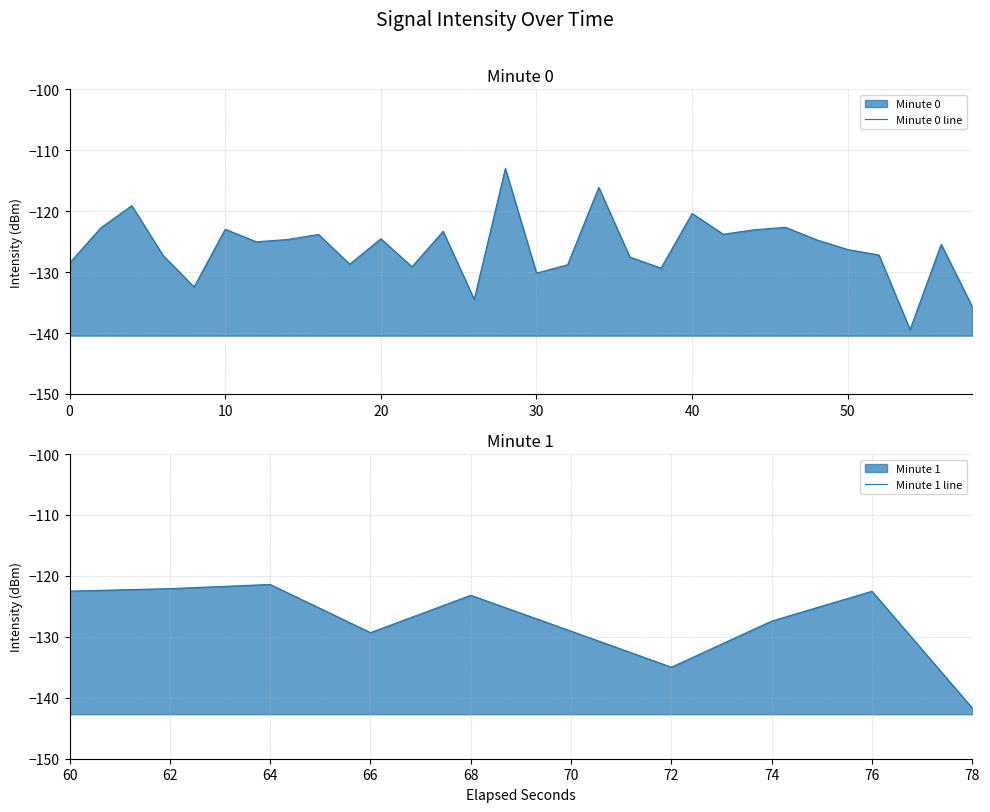

What is the value of the 28th point from the left?

-139.4